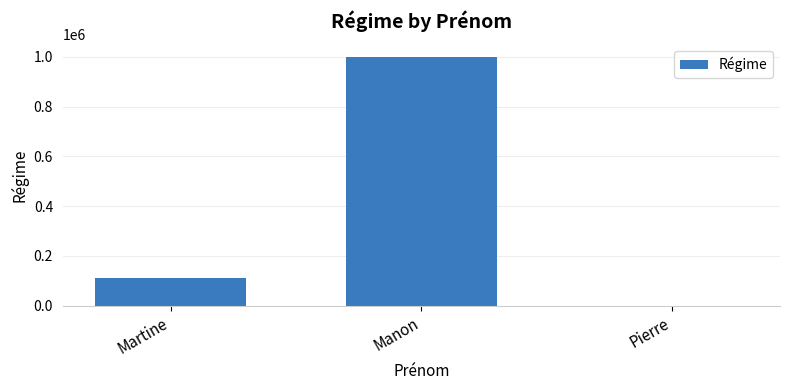

The chart shows a value of 578476 at Manon. True or false?

False